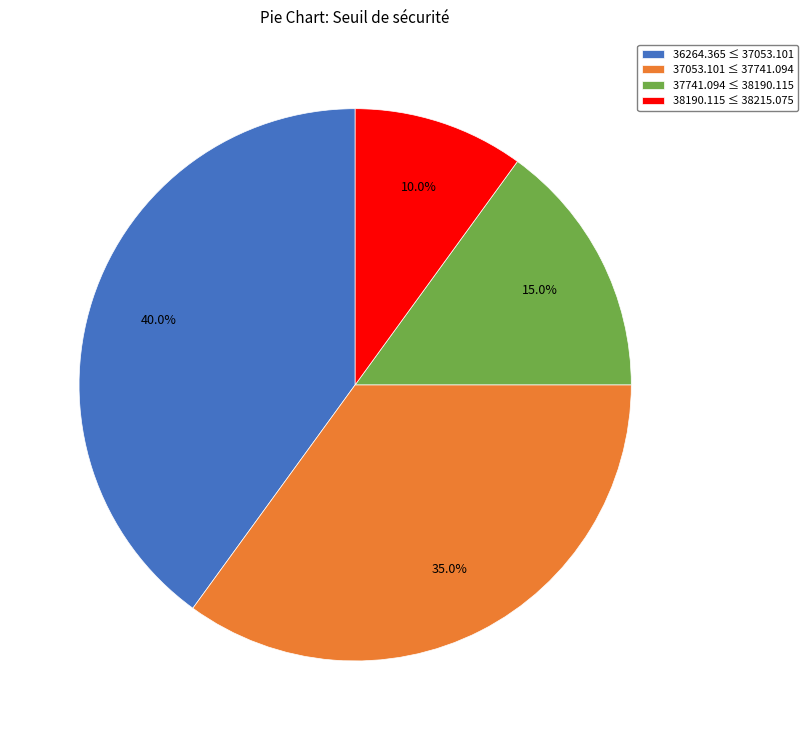

Do 36264.365 ≤ 37053.101 and 37741.094 ≤ 38190.115 together represent more than half of the pie?

Yes